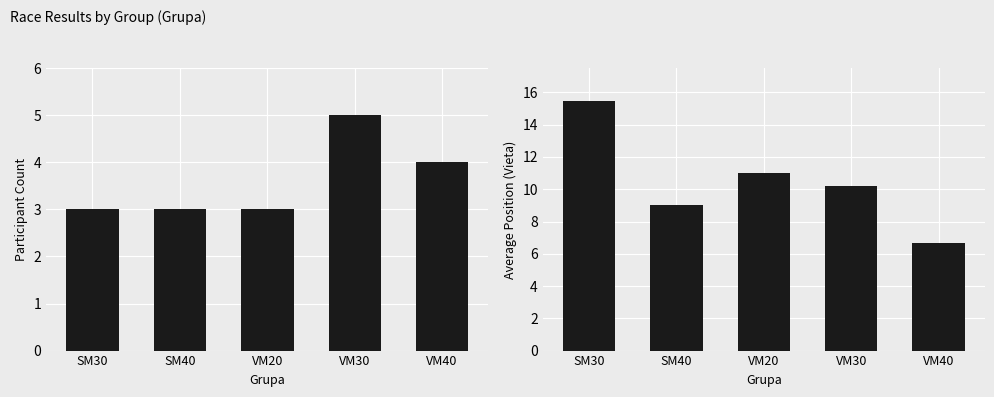

What is the difference between the second highest and minimum values in the Participant Count series?

1.0